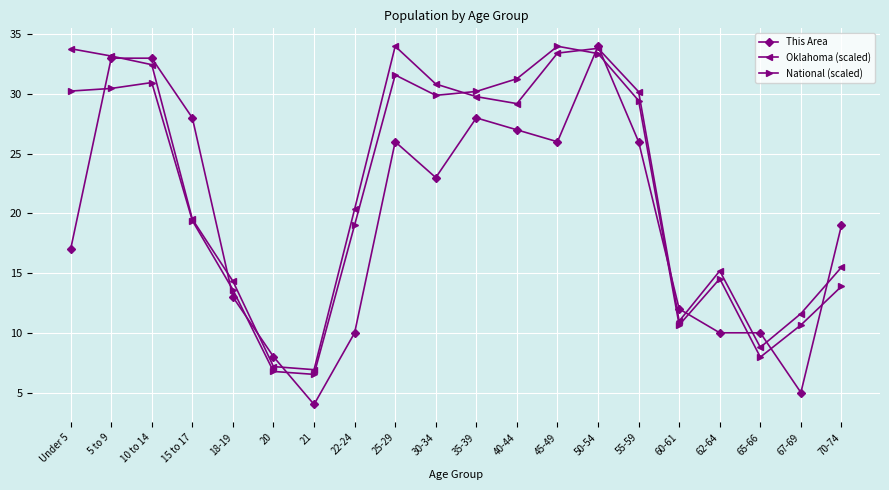

How many lines are shown in the chart?

3